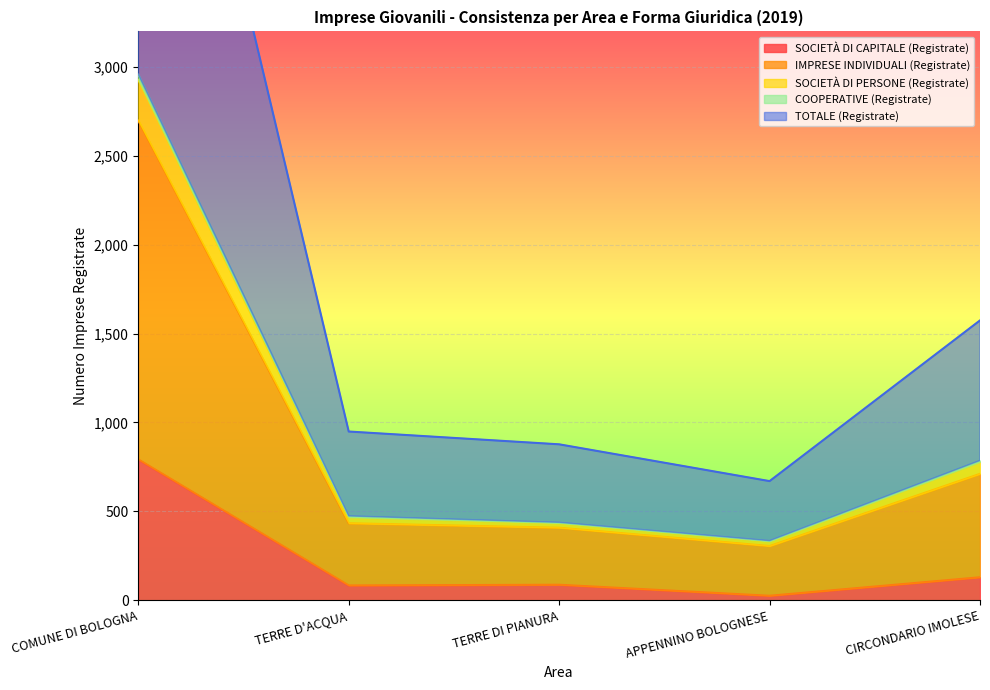

What is the highest value of the SOCIETÀ DI CAPITALE (Registrate) series?

792